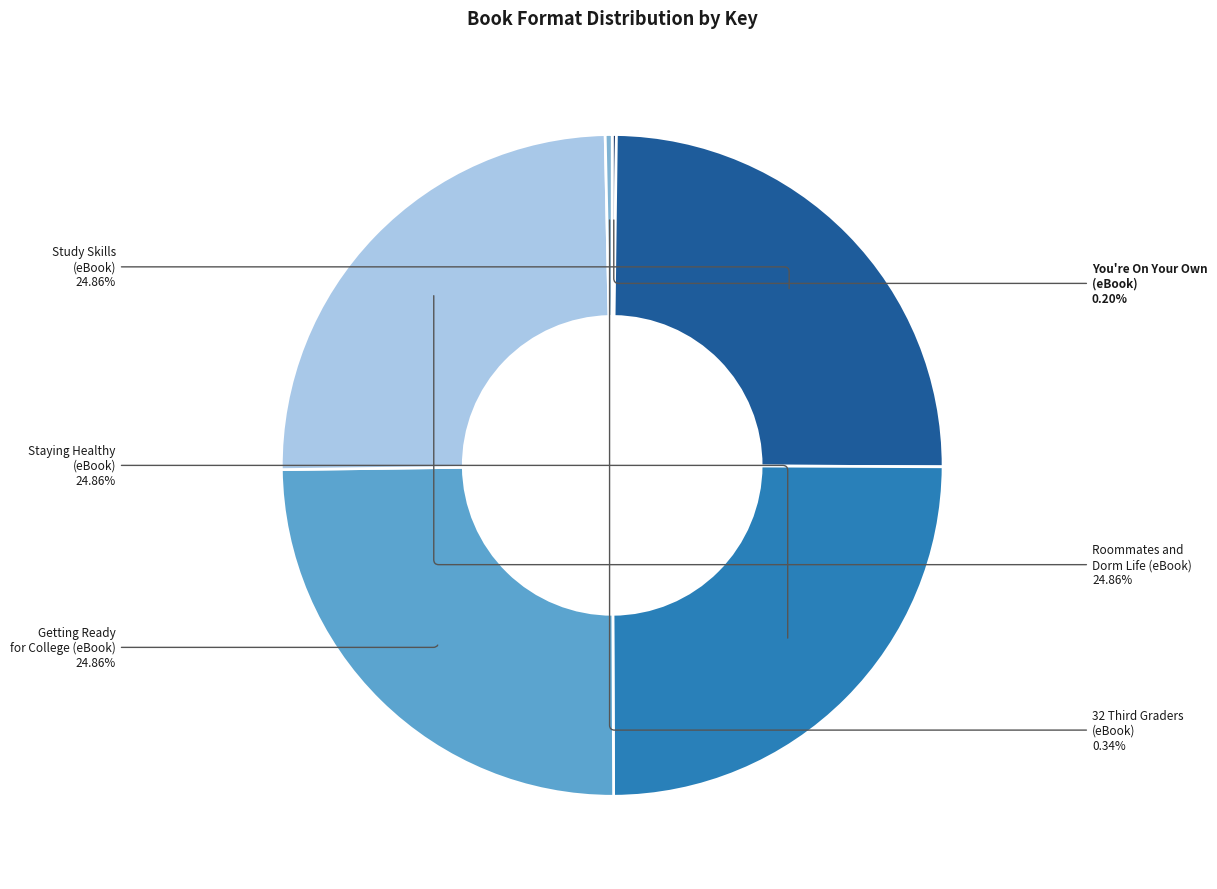

Is there any slice that represents more than half of the pie?

No